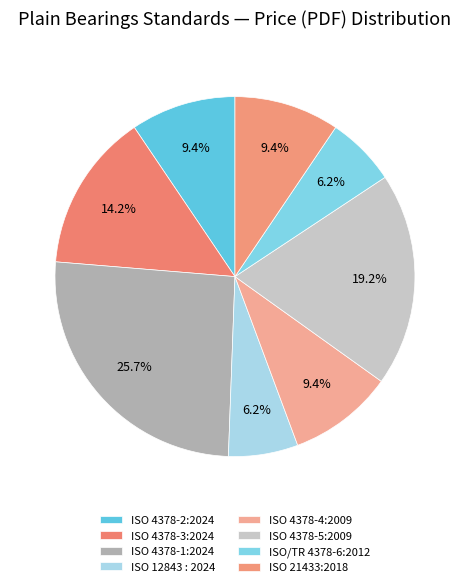

How many slices are in this pie chart?

8